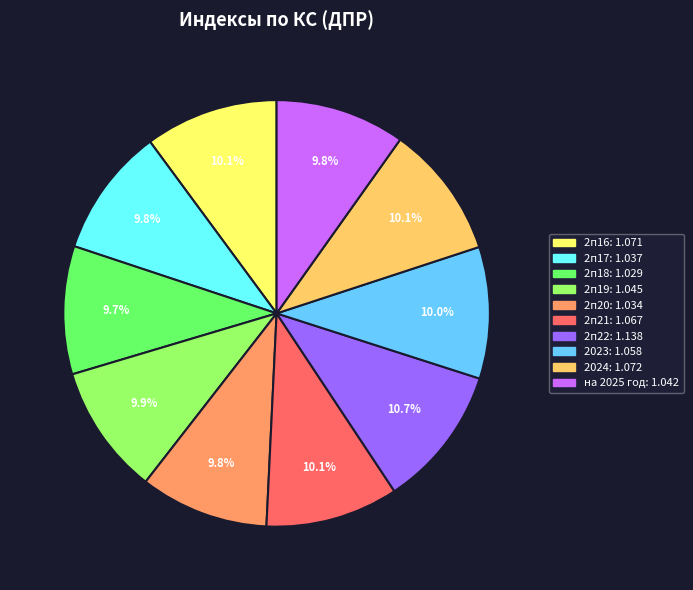

True or false: на 2025 год accounts for 4% of the total.

False